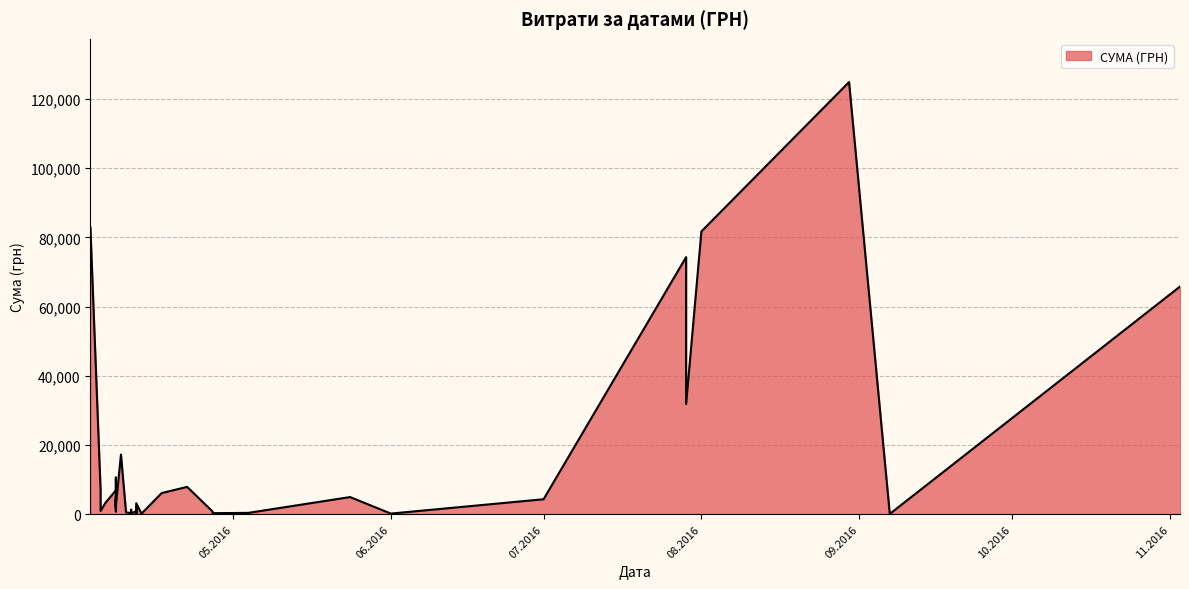

Reading left to right, what are all the values shown in this chart?

03.11.2016=65790.6	07.09.2016=84.5	30.08.2016=124904.8	01.08.2016=81726.8	29.07.2016=74303.1	29.07.2016=31844.2	01.07.2016=4320.0	01.06.2016=176.0	24.05.2016=4950.0	04.05.2016=378.0	27.04.2016=764.1	27.04.2016=452.8	27.04.2016=297.0	22.04.2016=7889.8	17.04.2016=6109.0	13.04.2016=264.6	13.04.2016=115.7	12.04.2016=915.0	12.04.2016=163.8	12.04.2016=2100.0	12.04.2016=213.6	12.04.2016=3169.4	11.04.2016=355.0	11.04.2016=37.4	11.04.2016=1298.3	11.04.2016=129.6	10.04.2016=504.5	09.04.2016=17230.2	08.04.2016=6889.2	08.04.2016=7730.8	08.04.2016=10587.5	08.04.2016=1675.1	08.04.2016=5270.0	08.04.2016=805.0	08.04.2016=4328.6	08.04.2016=2493.3	06.04.2016=3387.1	05.04.2016=7013.1	05.04.2016=942.8	03.04.2016=82834.0